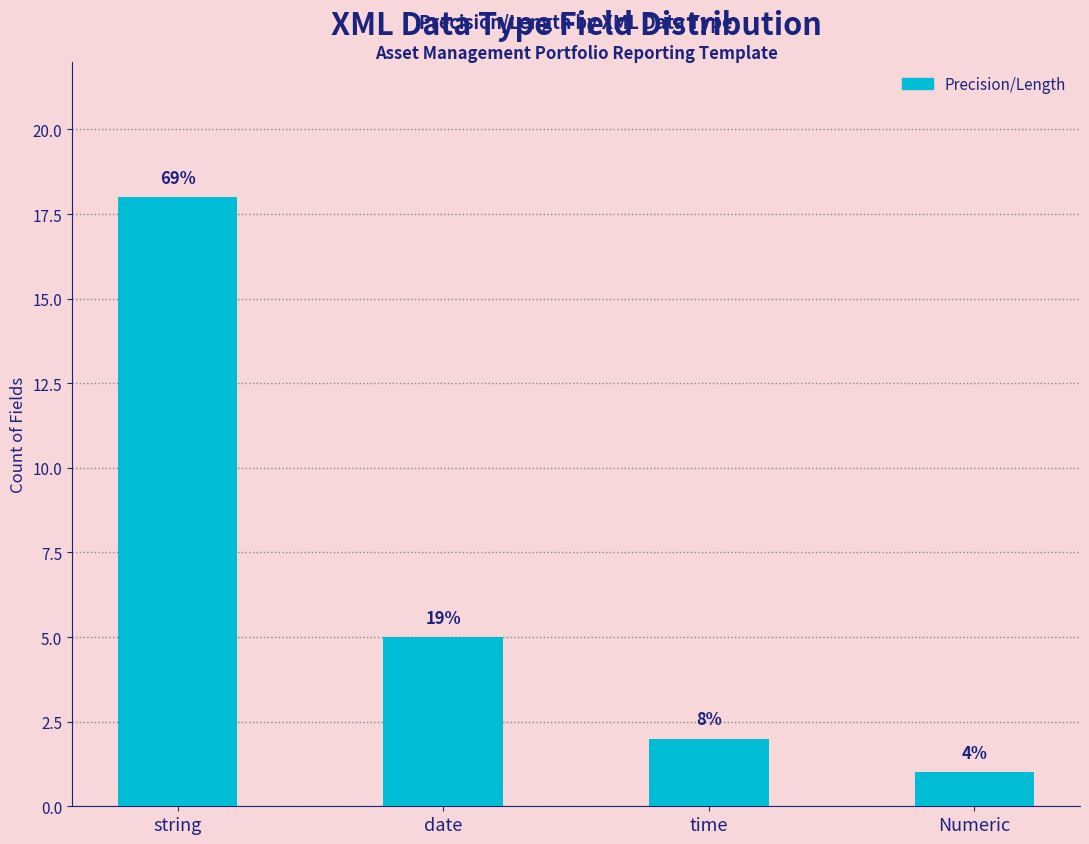

At which category does the chart reach its peak across all series?

string